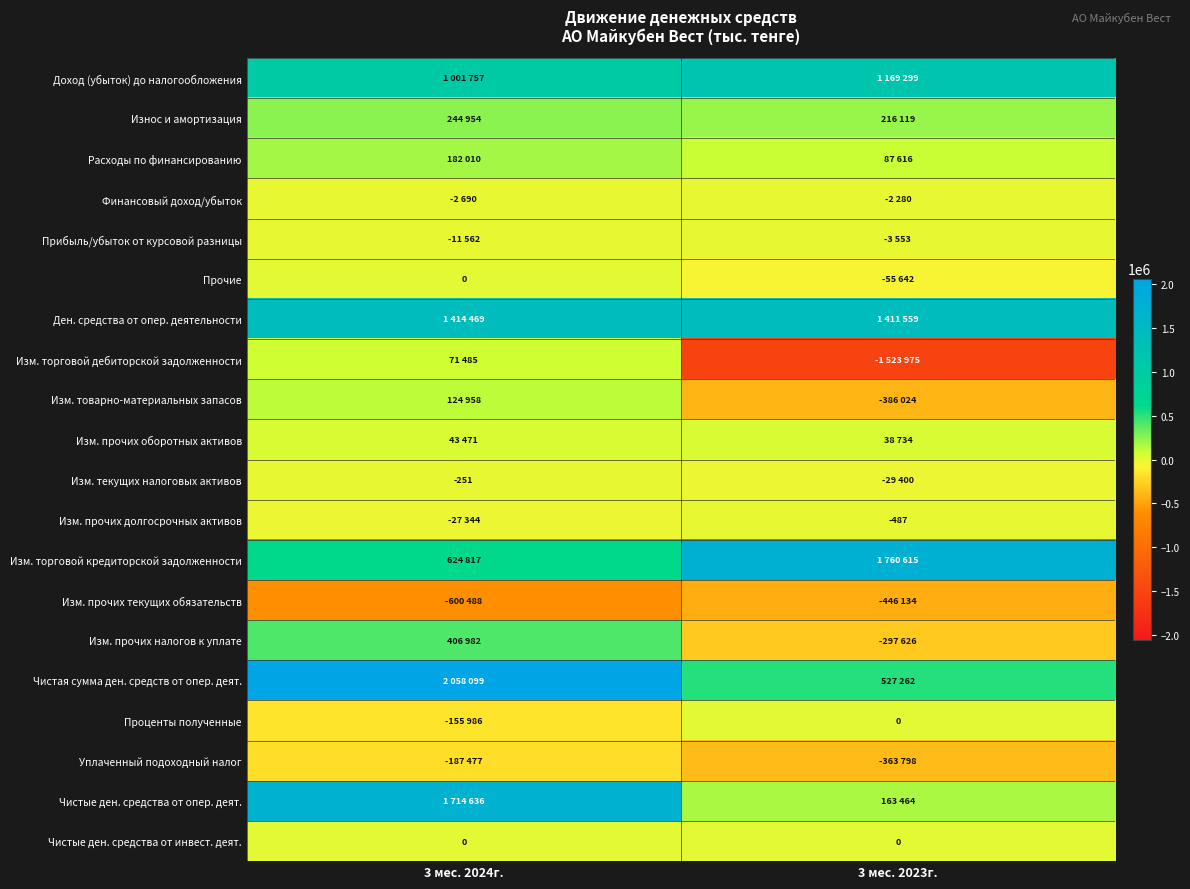

The Изм. прочих долгосрочных активов series shows -487 at 3 мес. 2023г.. True or false?

True